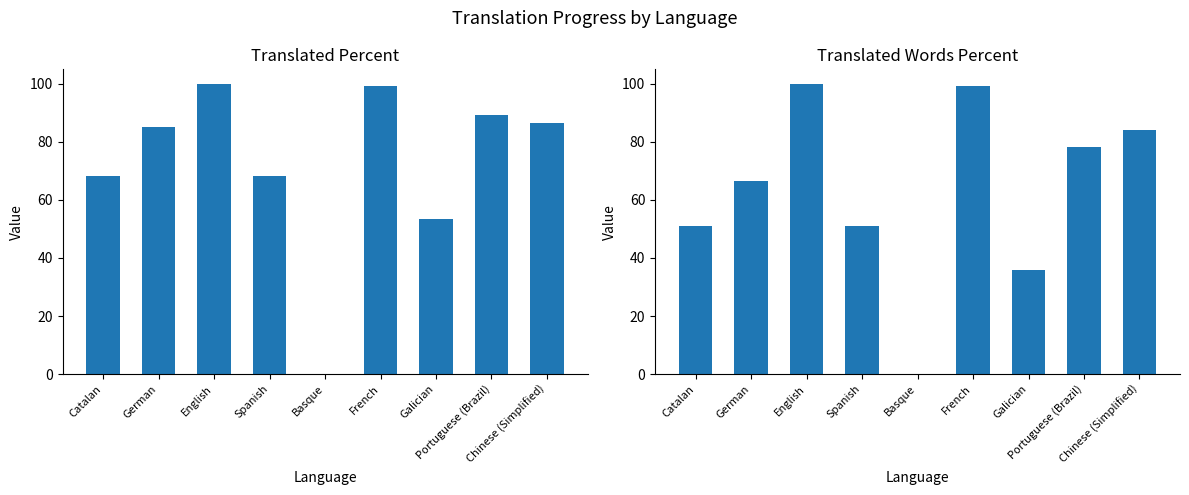

What is the difference between the maximum and minimum values in the translated_percent series?

100.0